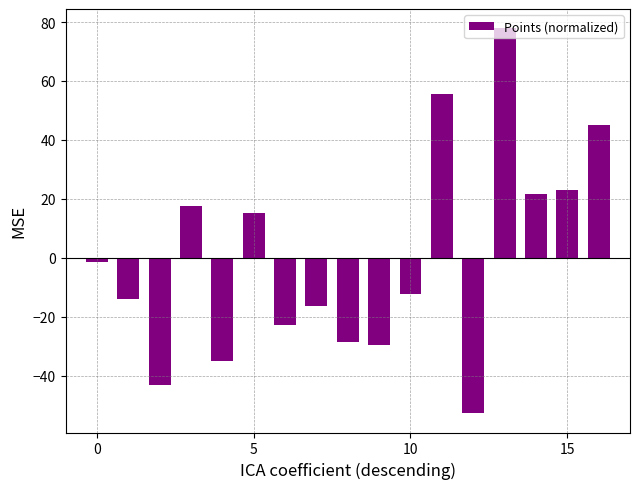

Does the chart contain any negative values?

Yes